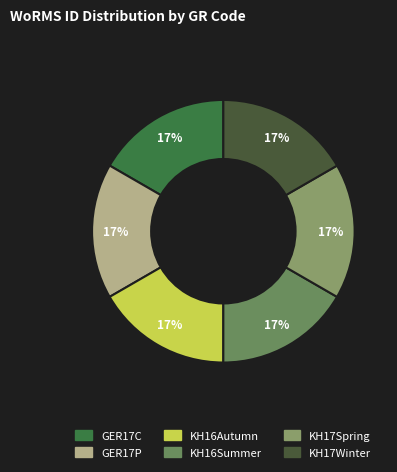

Combined, what portion of the pie is KH16Summer and GER17P?

33.3%